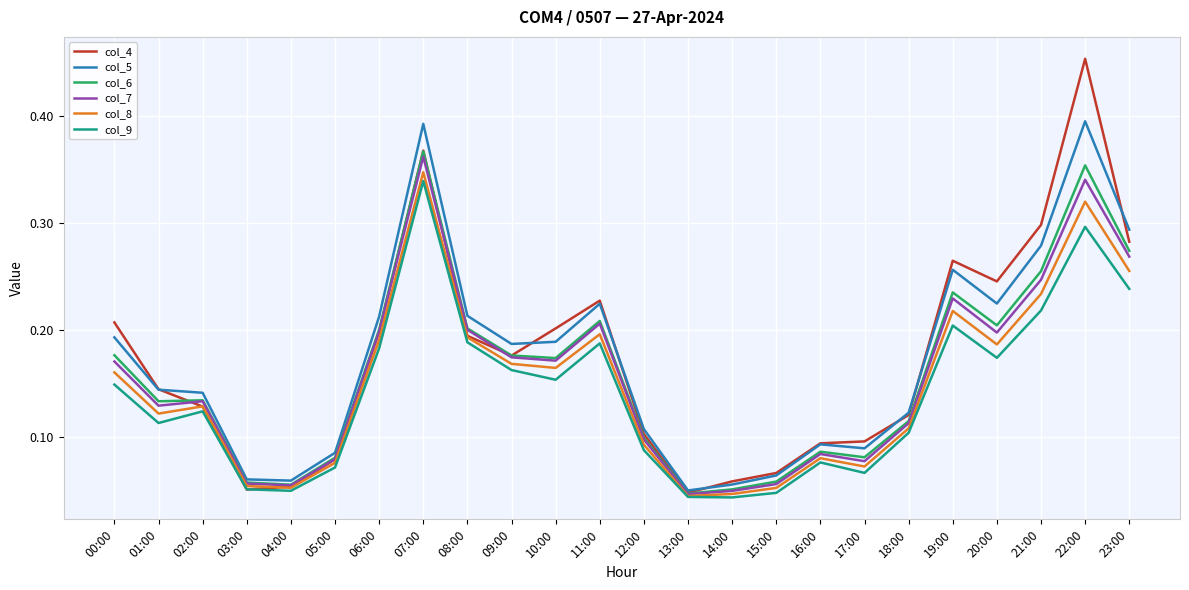

Between 15:00 and 19:00, which series saw the biggest shift?

col_4